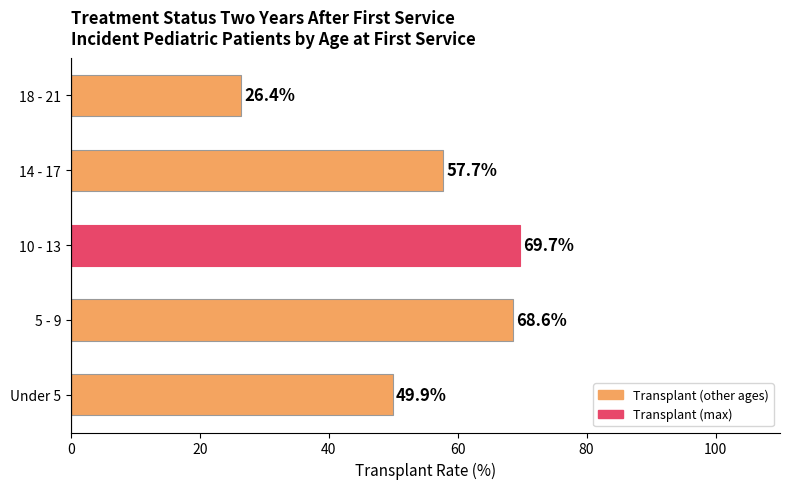

The chart shows a value of 26.4 at 18 - 21. True or false?

True